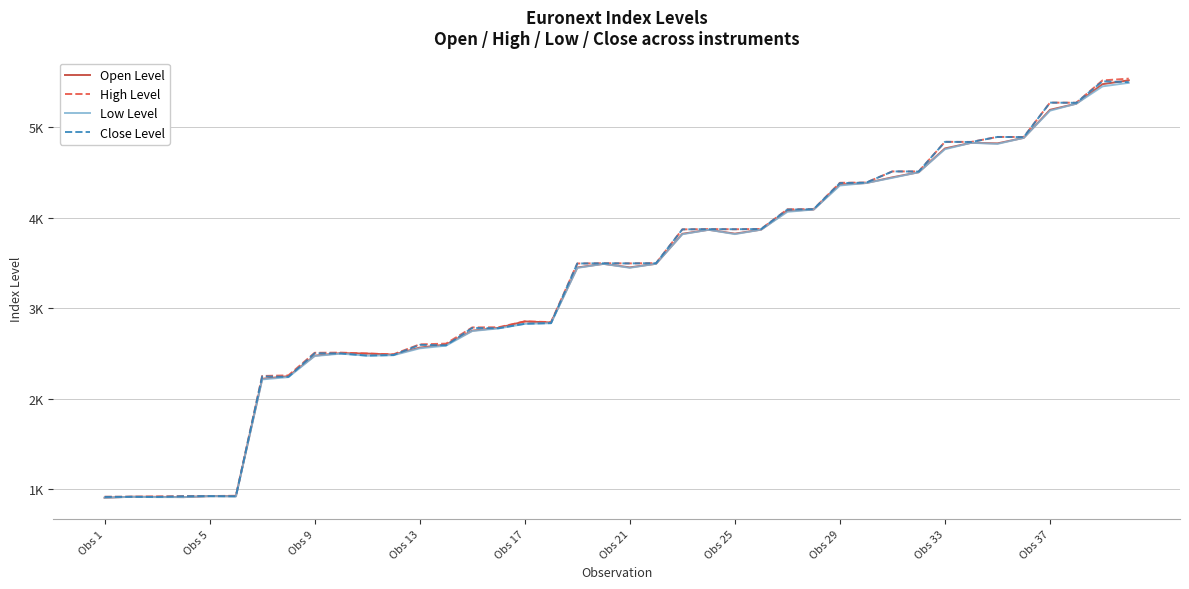

What are all the series names shown in the legend?

Open Level, High Level, Low Level, Close Level